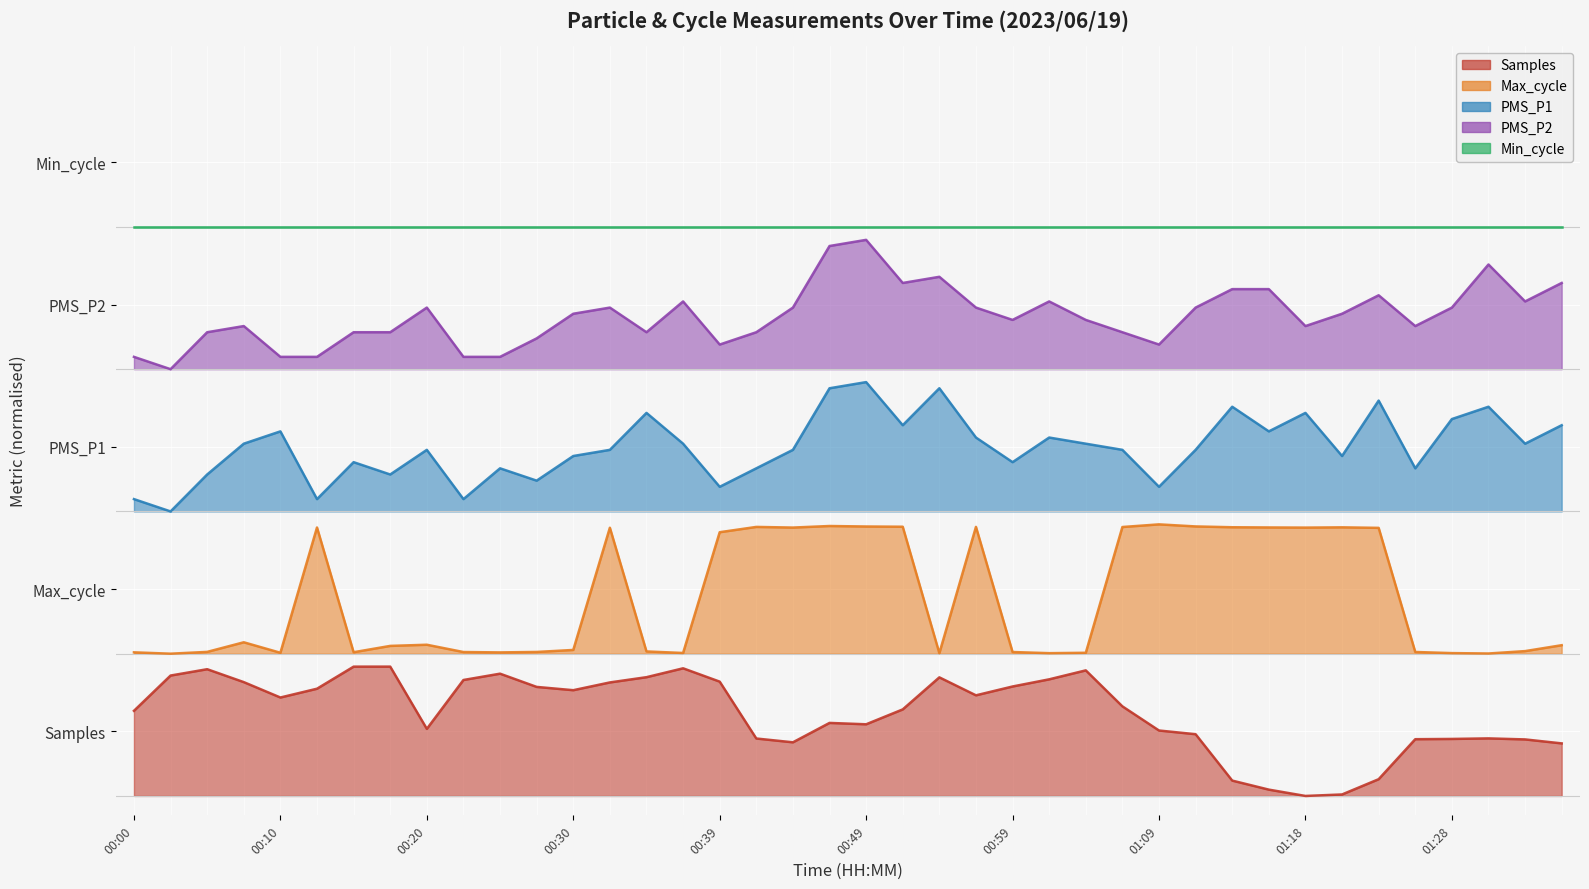

How many categories are shown in the chart?

40